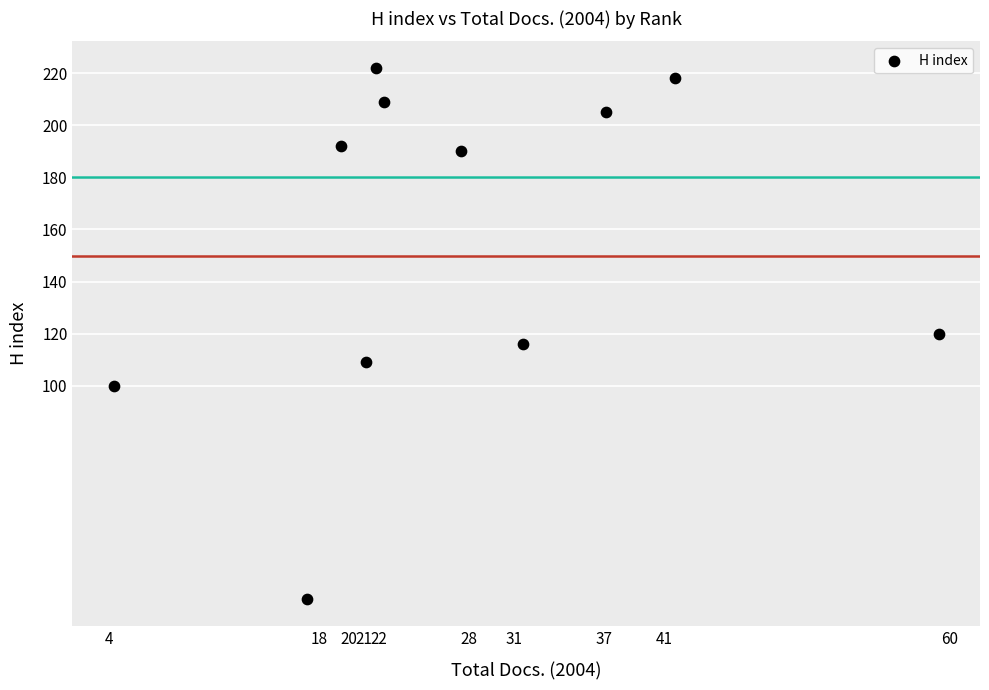

What is the average Y value?

154